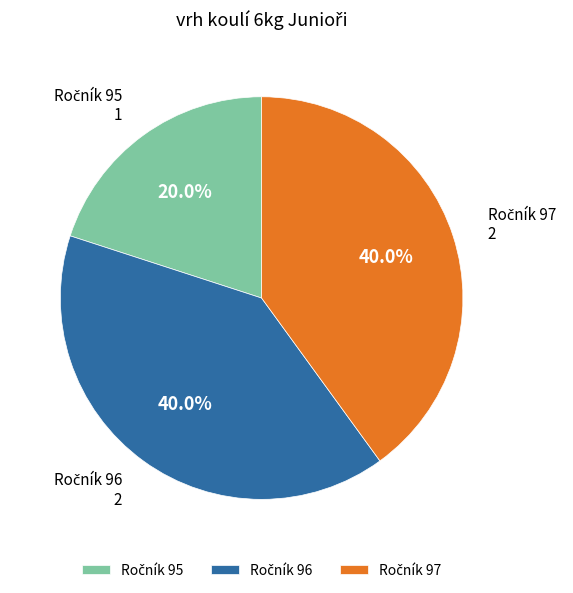

Count the number of slices in the pie.

3